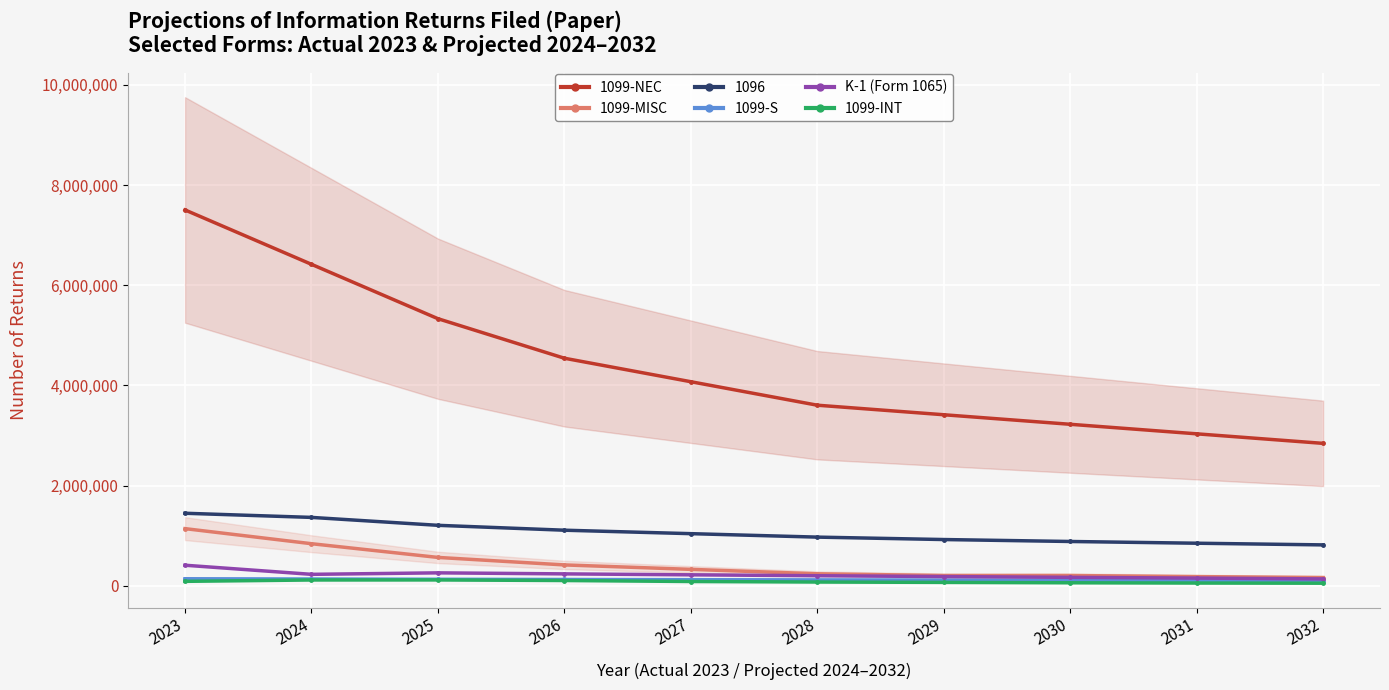

At which label does K-1 (Form 1065) first exceed 219100?

2023